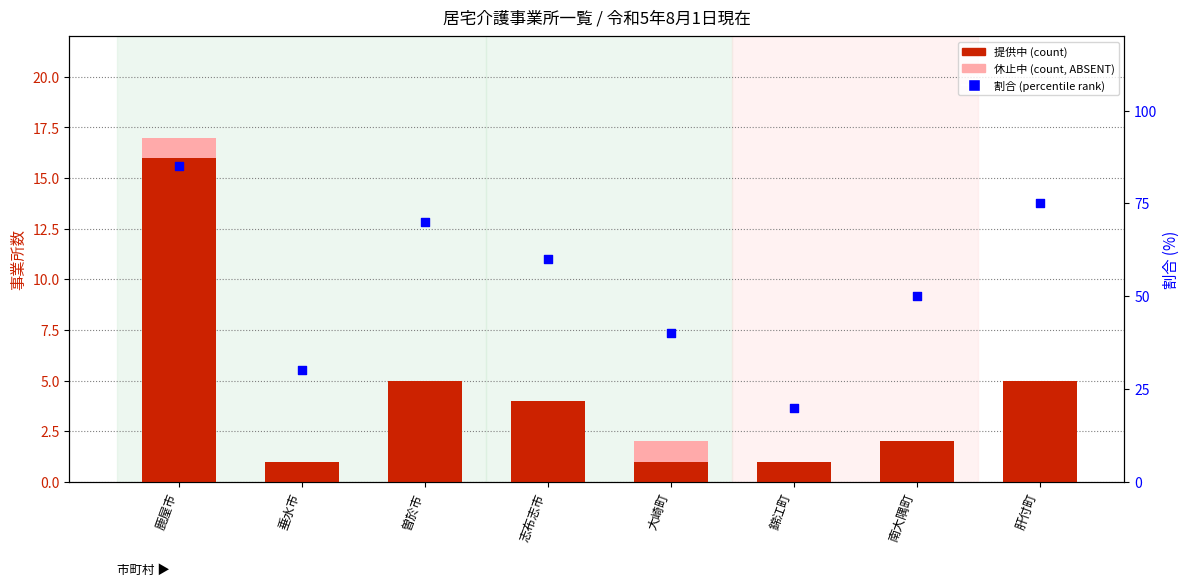

Which series contains the highest Y value?

割合 (percentile rank within region)